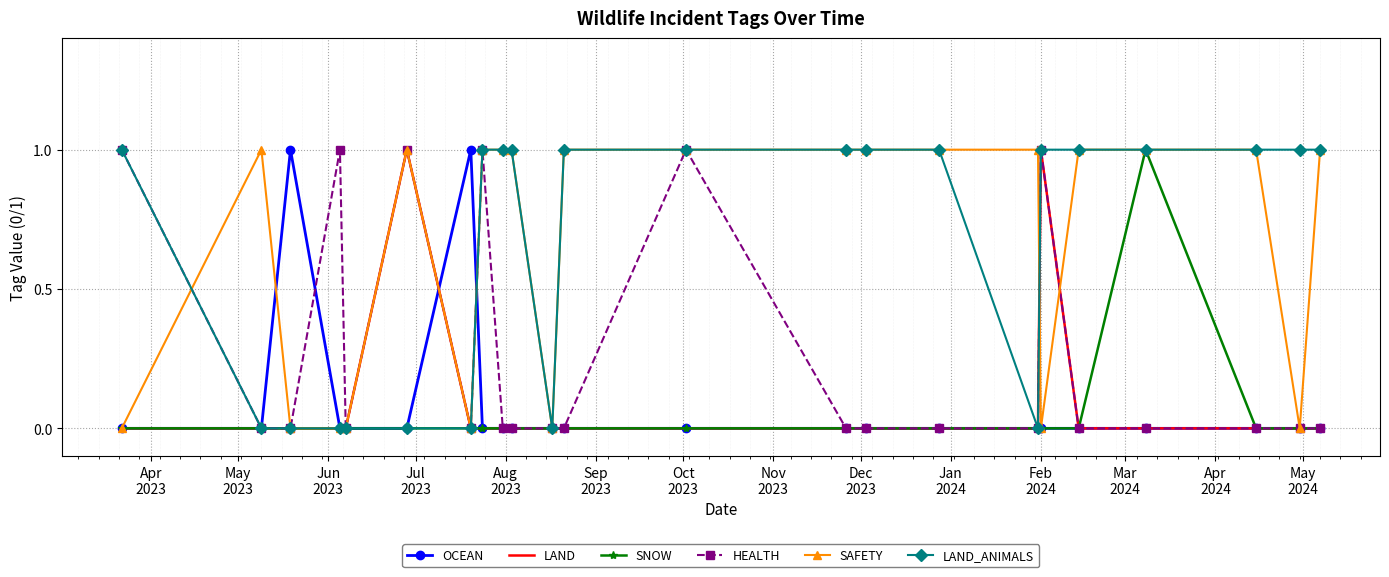

What are all the series names shown in the legend?

OCEAN, LAND, SNOW, HEALTH, SAFETY, LAND_ANIMALS